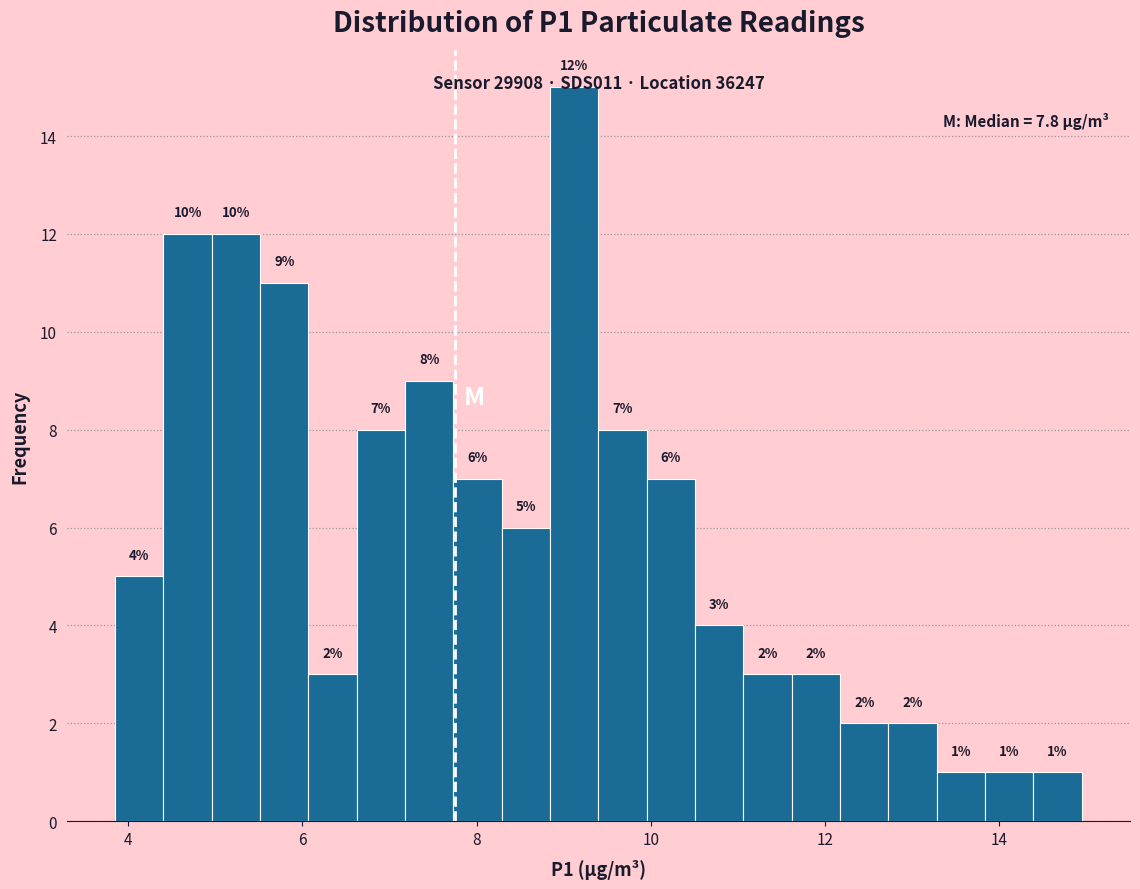

Read against the x-axis, roughly where is the centre of the tallest bar?

9.2